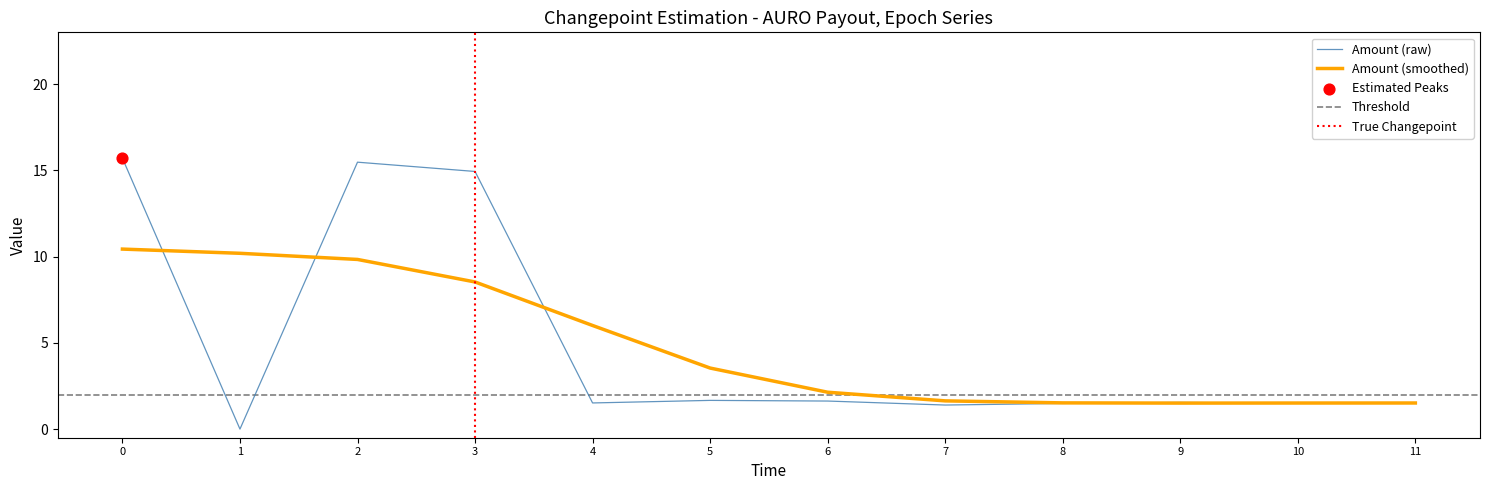

True or false: Amount (raw) has a value of 20.9 at 2.

False